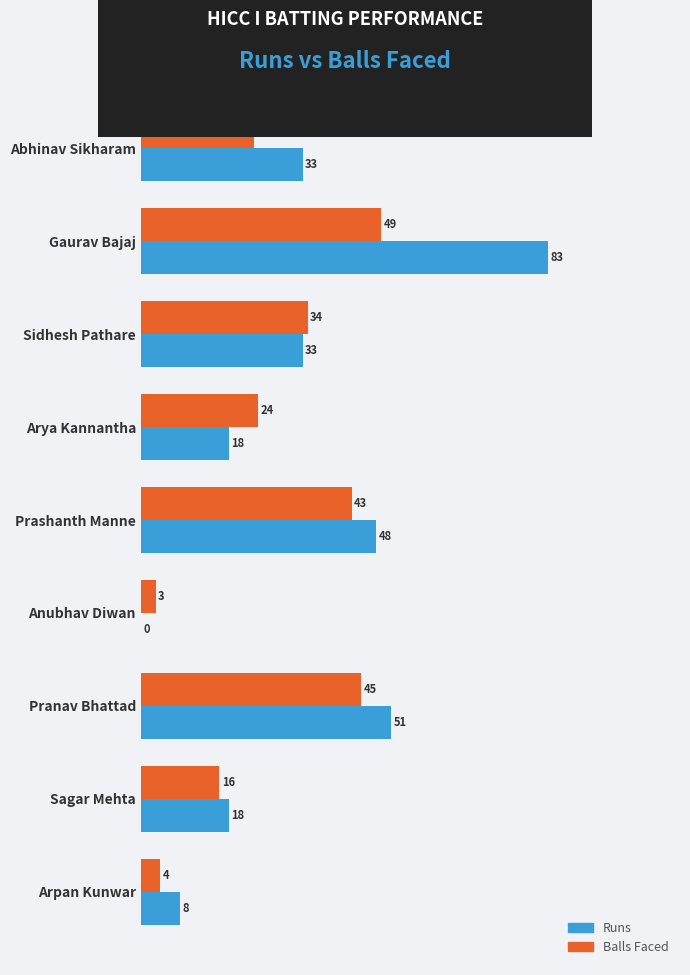

How many positive values does the Runs series have?

8